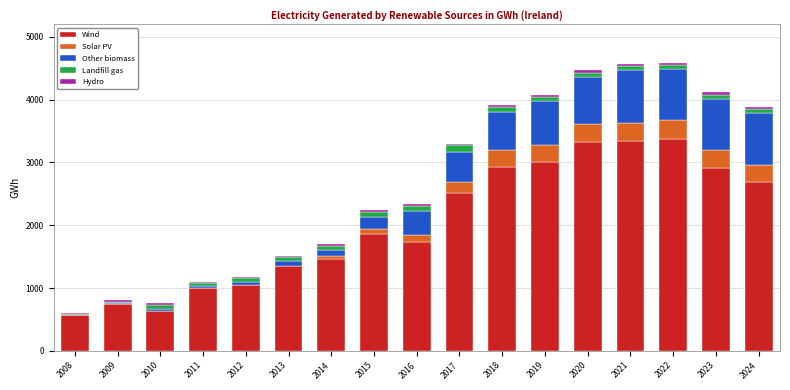

What is the highest value of the Wind series?

3370.6